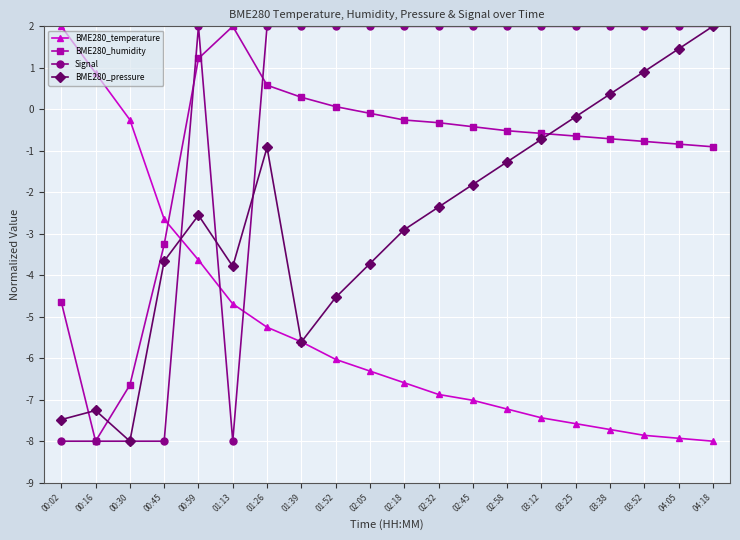

What is the lowest value of the BME280_temperature series?

-8.0